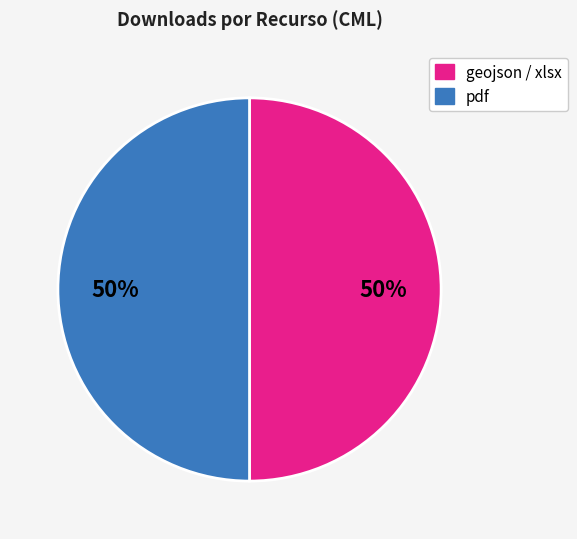

To the nearest percent, what is the average slice percentage?

50%